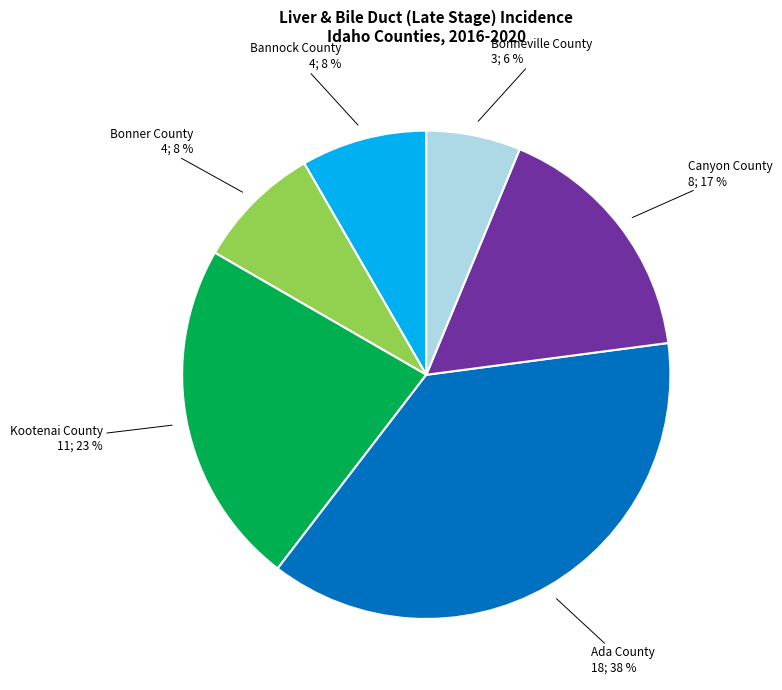

Is there a majority slice in this chart?

No